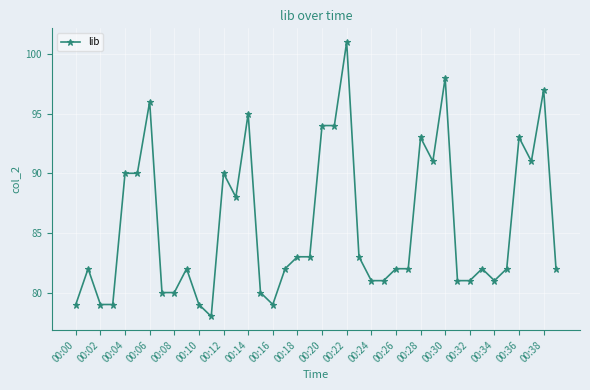

Is this an area chart (filled region under the line)?

No